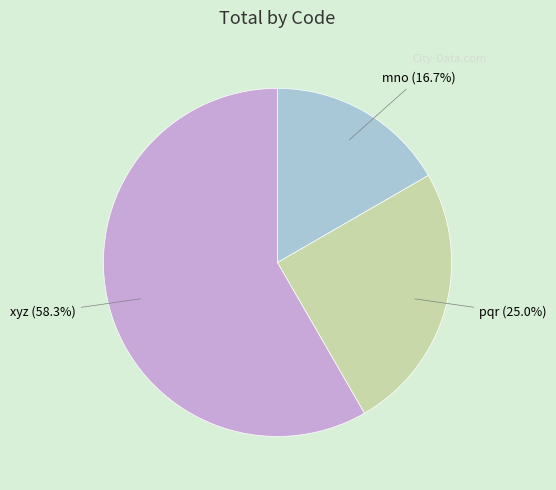

To the nearest percent, what is the combined percentage of mno and xyz?

75%